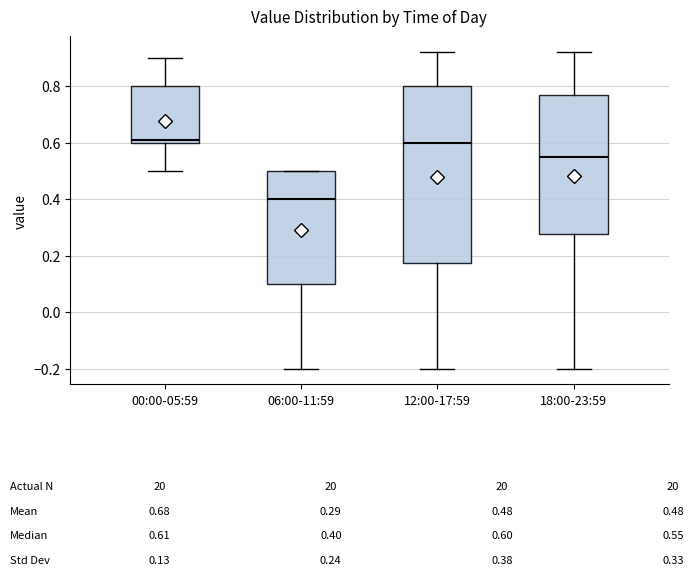

Which box is the tallest, from its lower edge to its upper edge?

12:00-17:59